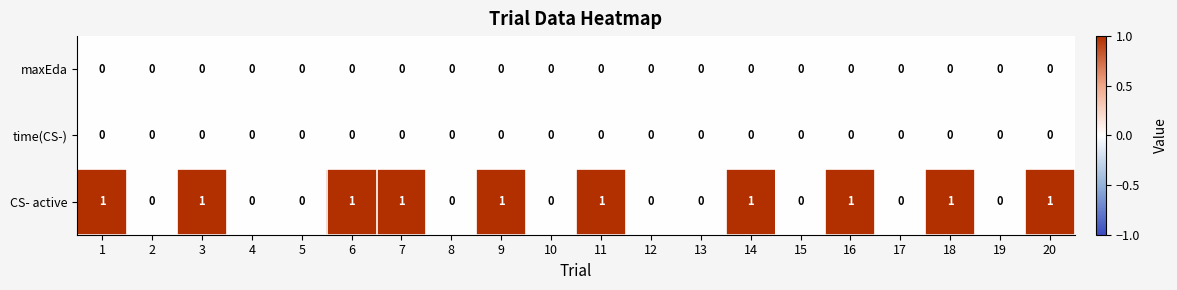

Between 14 and 19, which series saw the biggest shift?

CS- active